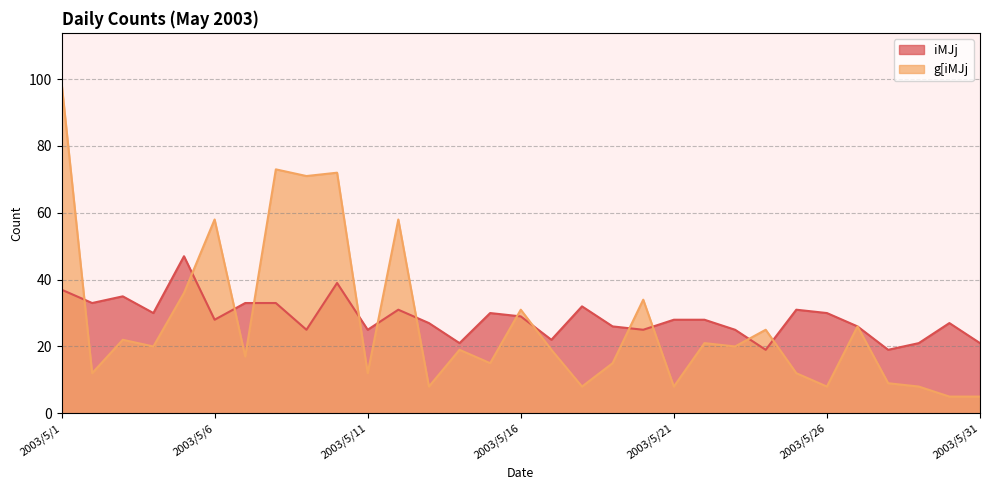

At which category is the sum across all series the highest?

2003/5/1